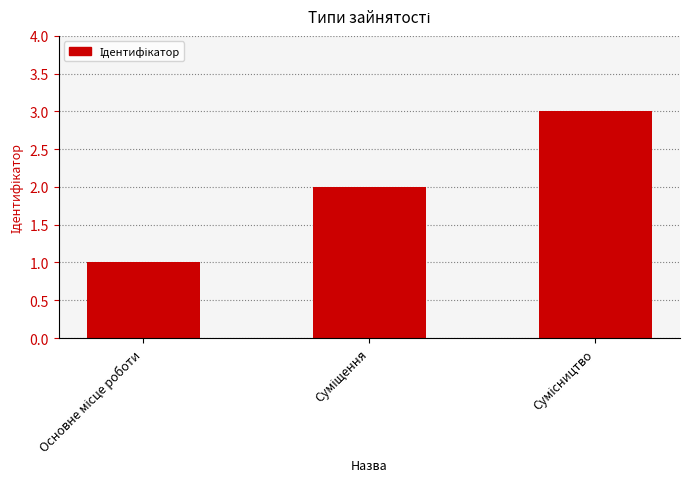

What is the maximum value shown in the chart?

3